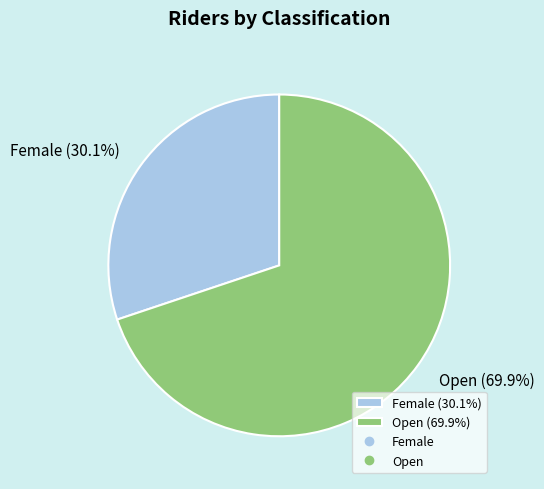

What portion of the pie excludes Female?

69.9%